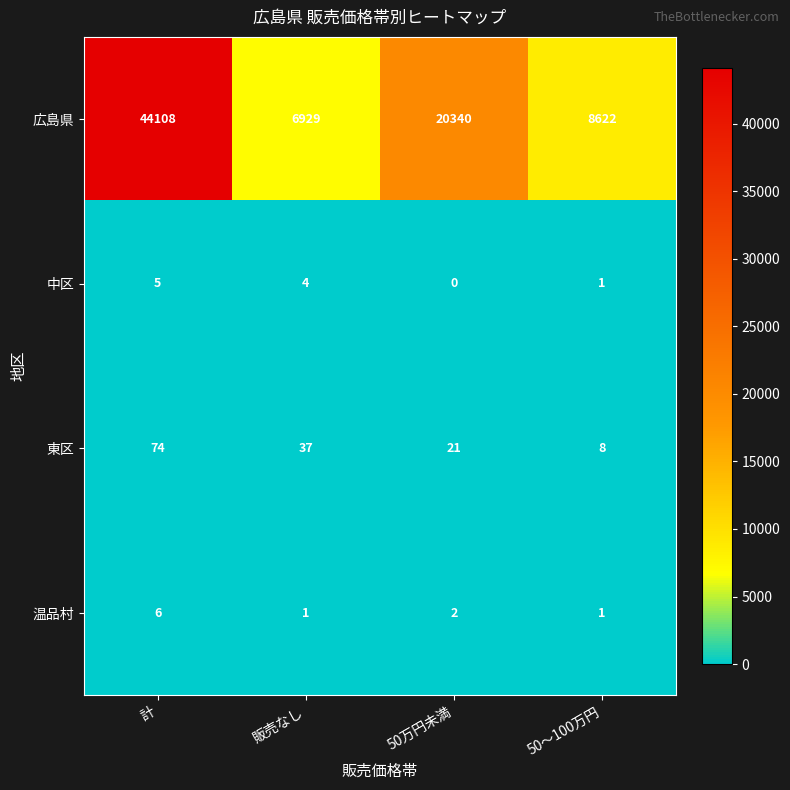

Which series has the widest spread of values?

広島県